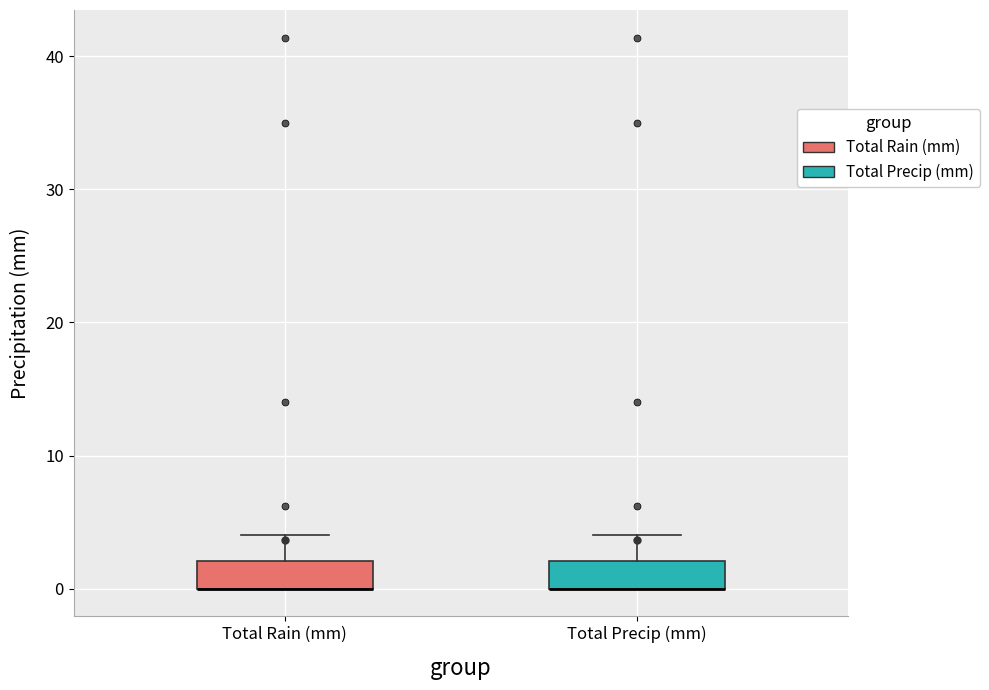

Reading left to right, transcribe this box plot: for each box, give where its median line is, the range the box spans, and where its two whiskers end, as read against the y-axis. The values are not printed on the chart, so give them approximately, as read against the axis.

Total Rain (mm): median 0 (drawn on the box's lower edge), box 0 to 2, whiskers 0 to 4
Total Precip (mm): median 0 (drawn on the box's lower edge), box 0 to 2, whiskers 0 to 4